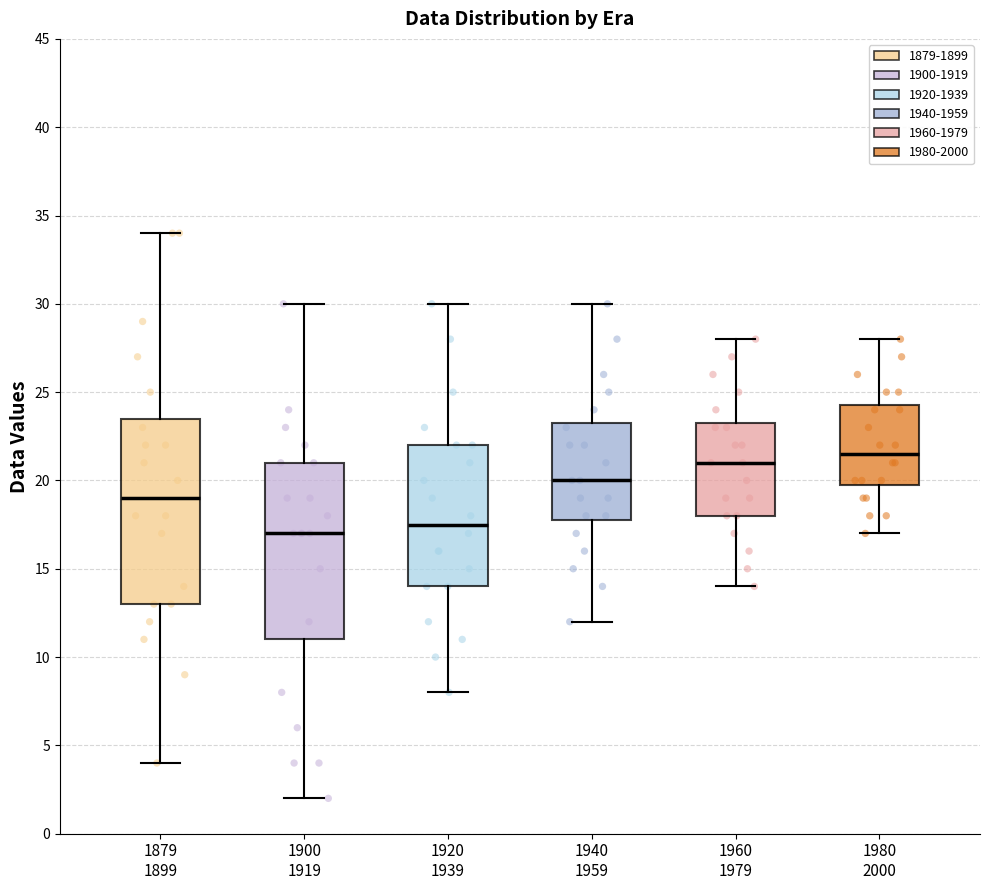

Reading left to right, read every box against the y-axis: the position of its median line, the range the box covers, and the ends of its whiskers. The values are not printed on the chart, so give them approximately, as read against the axis.

1879 1899: median 19.0, box 13.0 to 23.5, whiskers 4.0 to 34.0
1900 1919: median 17.0, box 11.0 to 21.0, whiskers 2.0 to 30.0
1920 1939: median 17.5, box 14.0 to 22.0, whiskers 8.0 to 30.0
1940 1959: median 20.0, box 18.0 to 23.5, whiskers 12.0 to 30.0
1960 1979: median 21.0, box 18.0 to 23.5, whiskers 14.0 to 28.0
1980 2000: median 21.5, box 20.0 to 24.5, whiskers 17.0 to 28.0